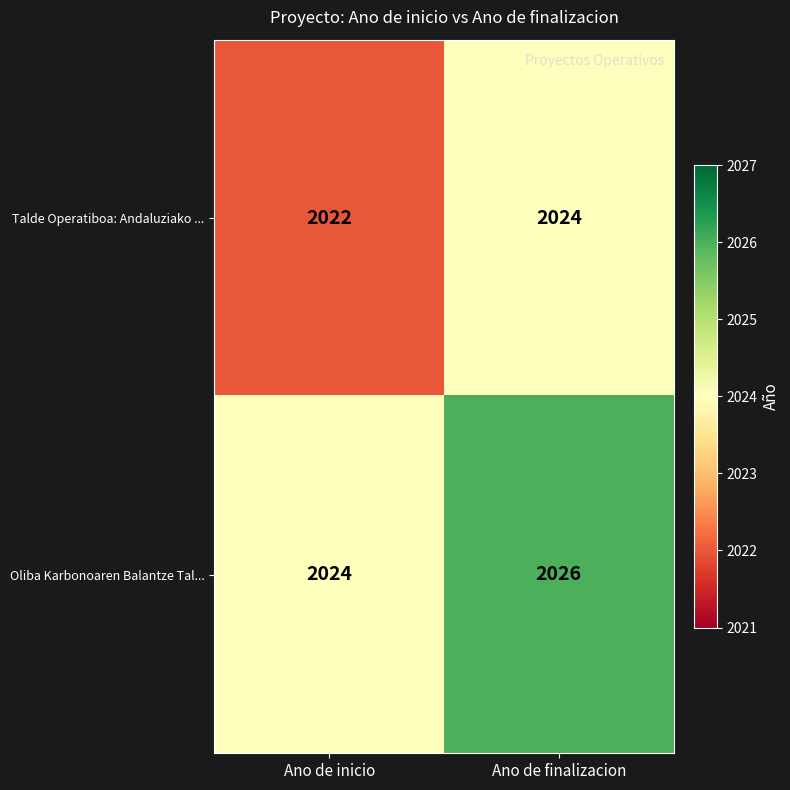

At how many categories does at least one series exceed 2023?

2